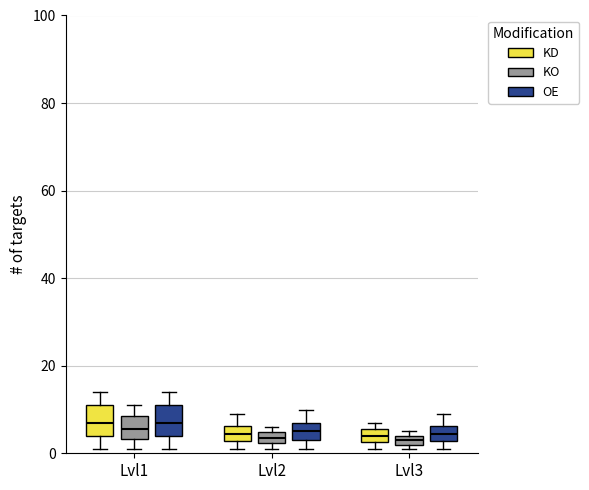

Where does the median line of the box for Lvl3 (KD) sit on the y-axis? The values are not printed on the chart, so give them approximately, as read against the axis.

4